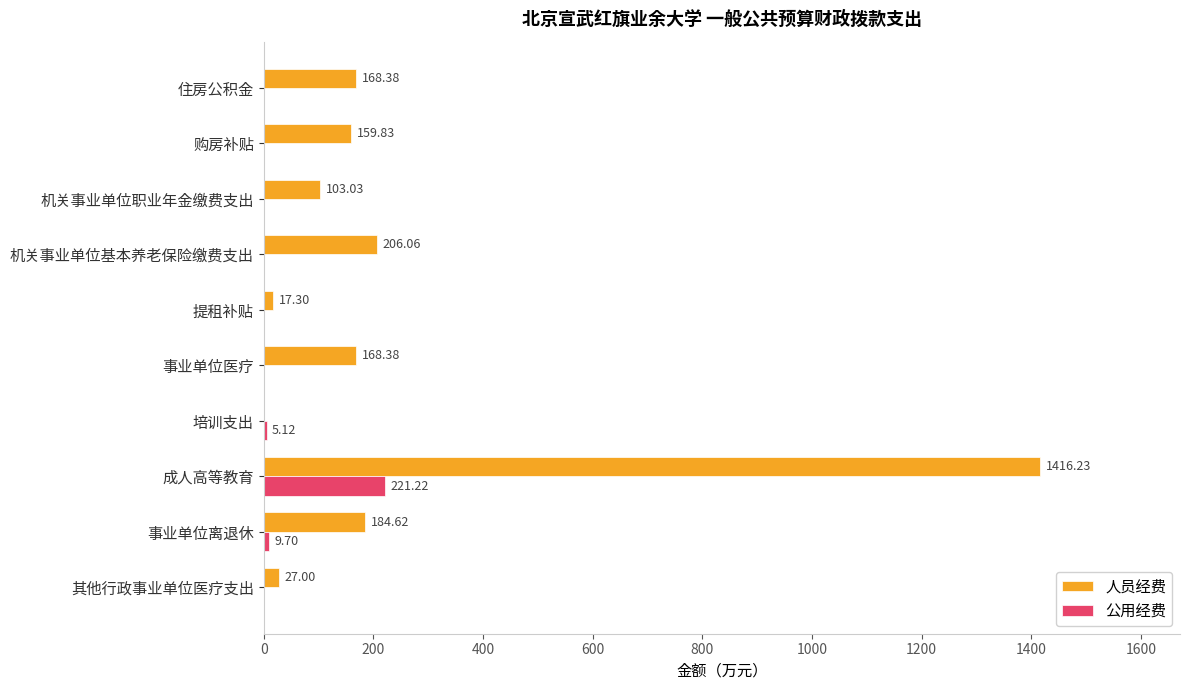

Which series has the largest total across all categories?

人员经费